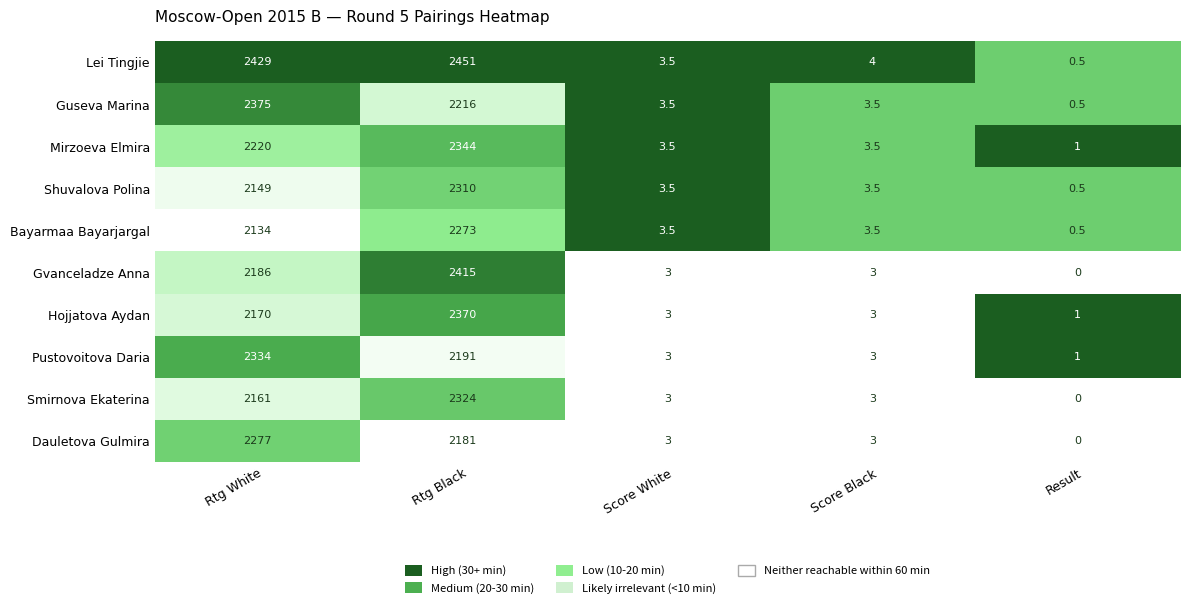

Which series has the largest total across all categories?

Lei Tingjie